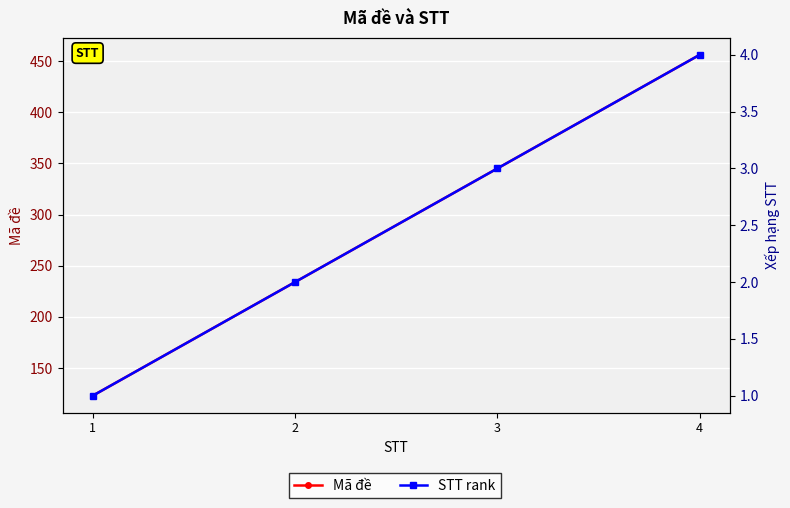

List the series in order of their peak value, highest first.

Mã đề, STT rank